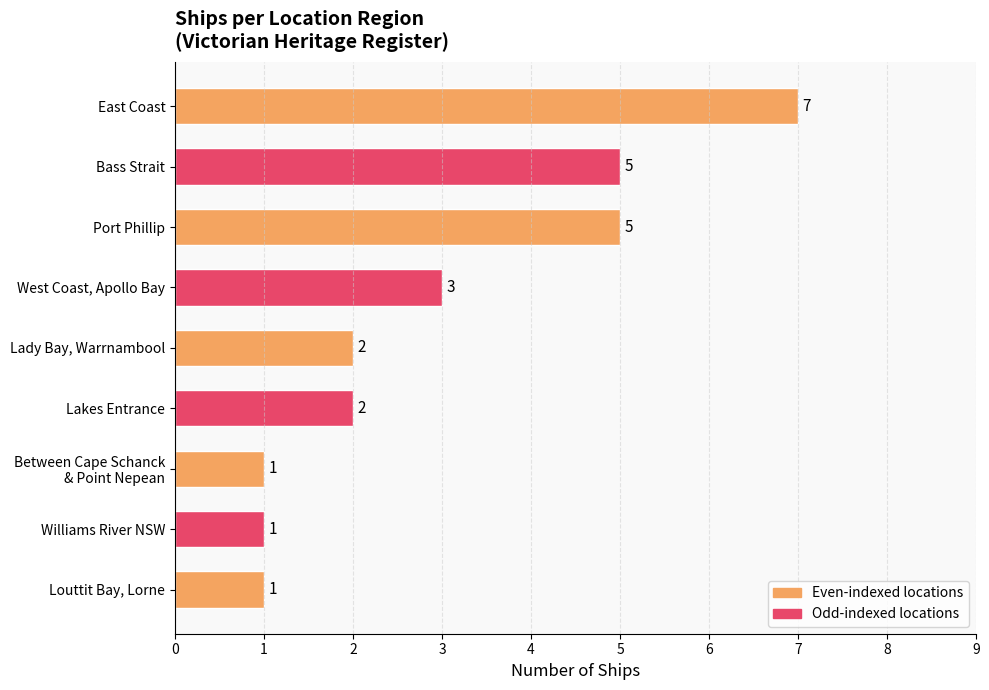

How many data points are less than 2?

3